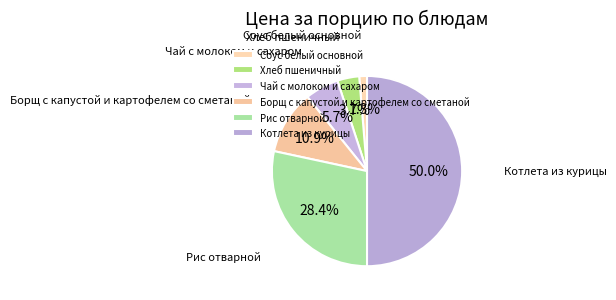

What portion of the pie excludes Соус белый основной?

98.7%